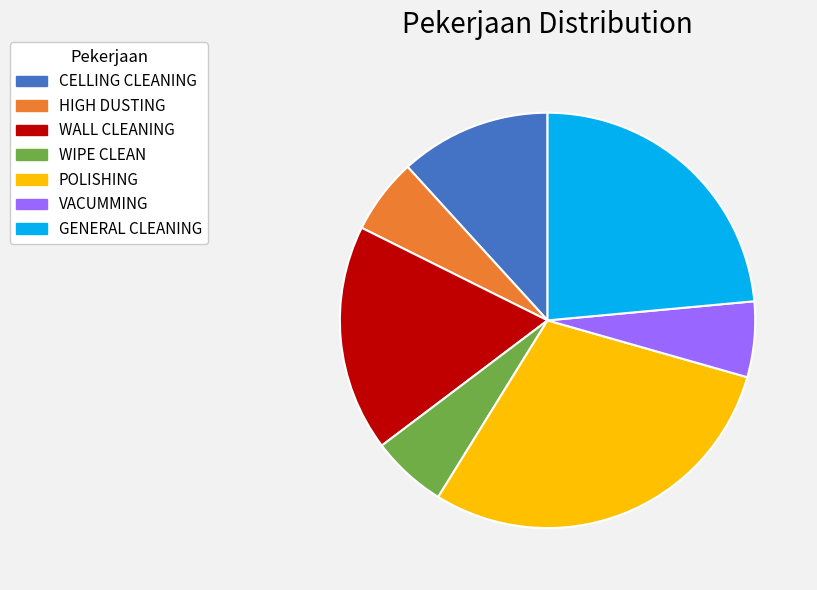

Approximately how many times larger is the value at WALL CLEANING compared to POLISHING?

0.6